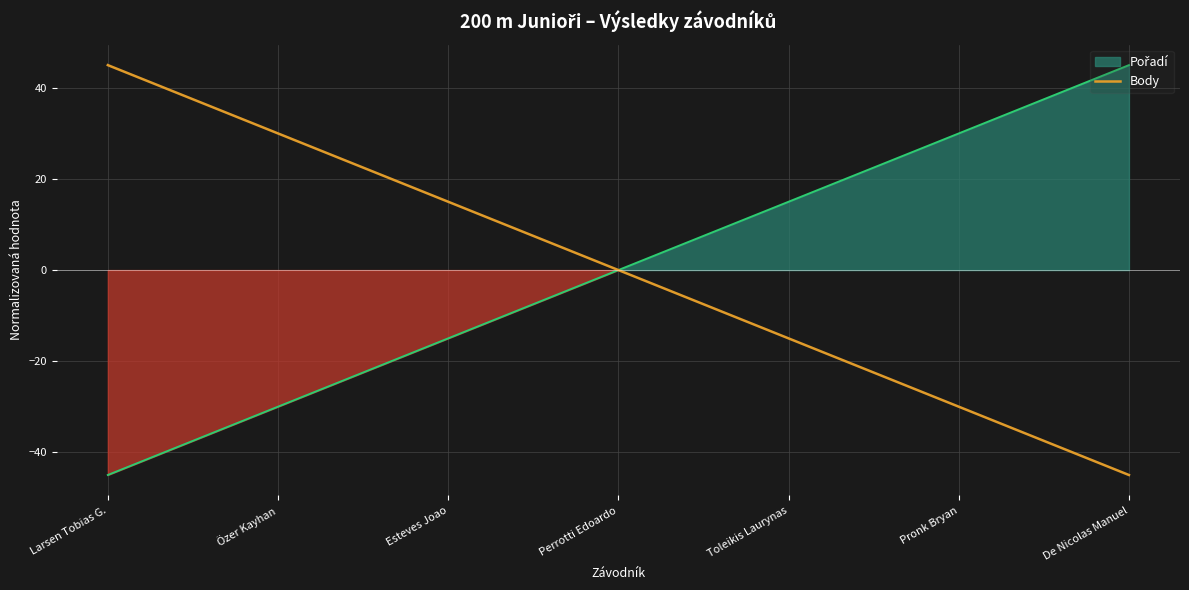

What is the difference between the values at Toleikis Laurynas and Esteves Joao?

30